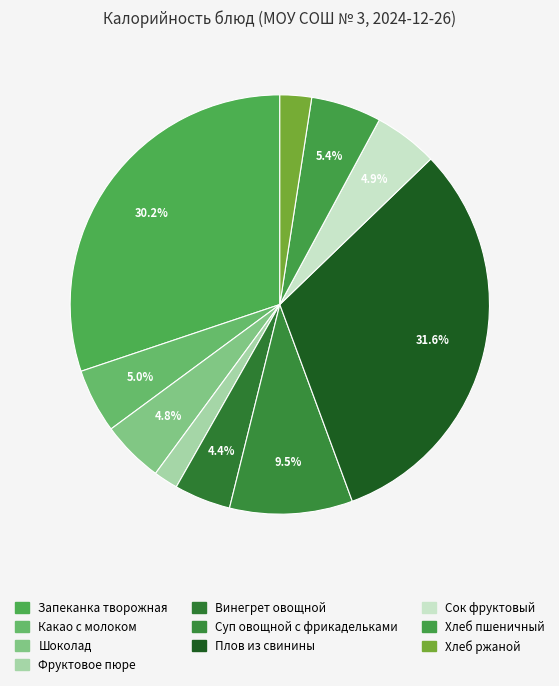

How many slices are in this pie chart?

10